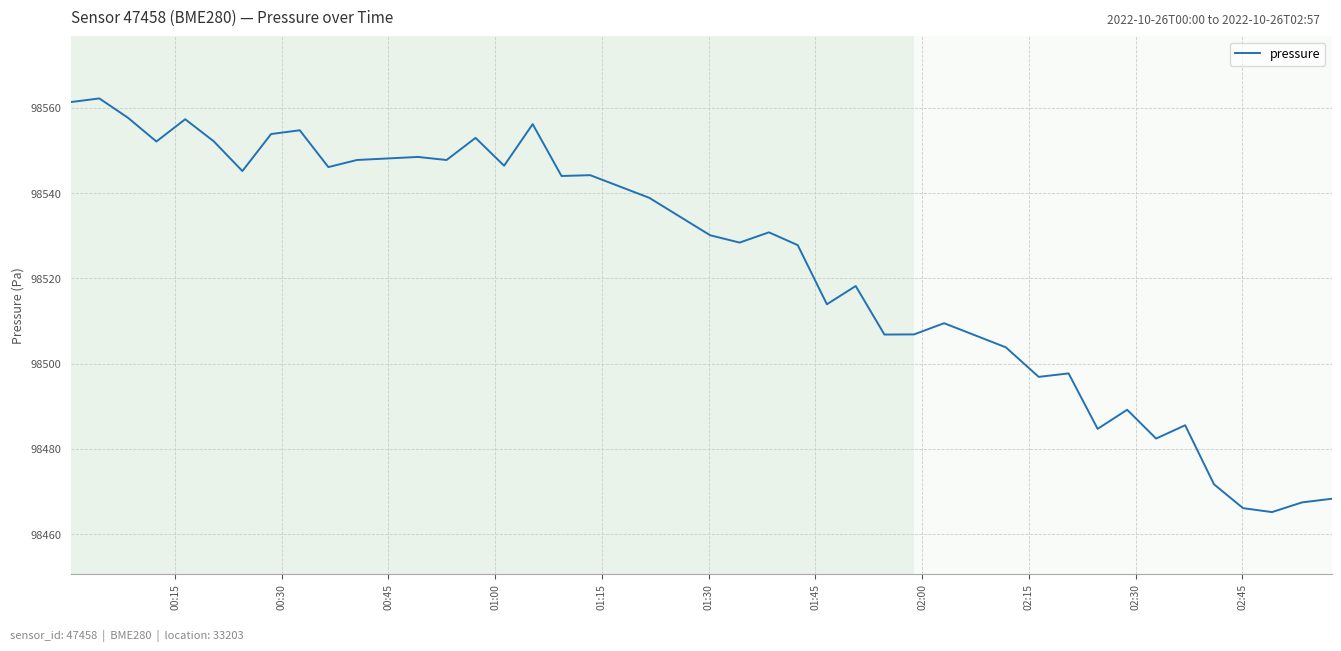

What is the difference between the maximum and minimum values?

97.0